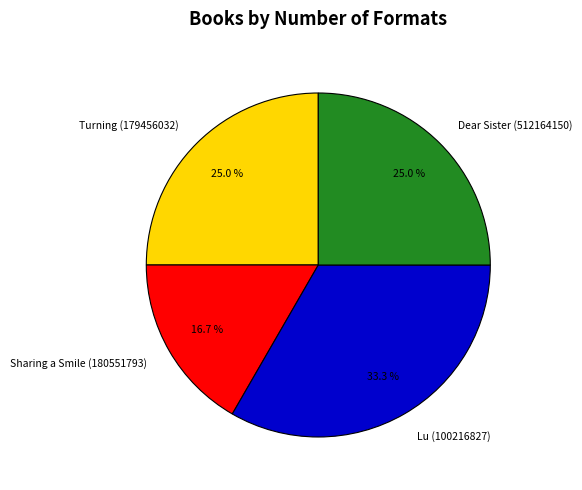

To the nearest percent, what is the average slice percentage?

25%